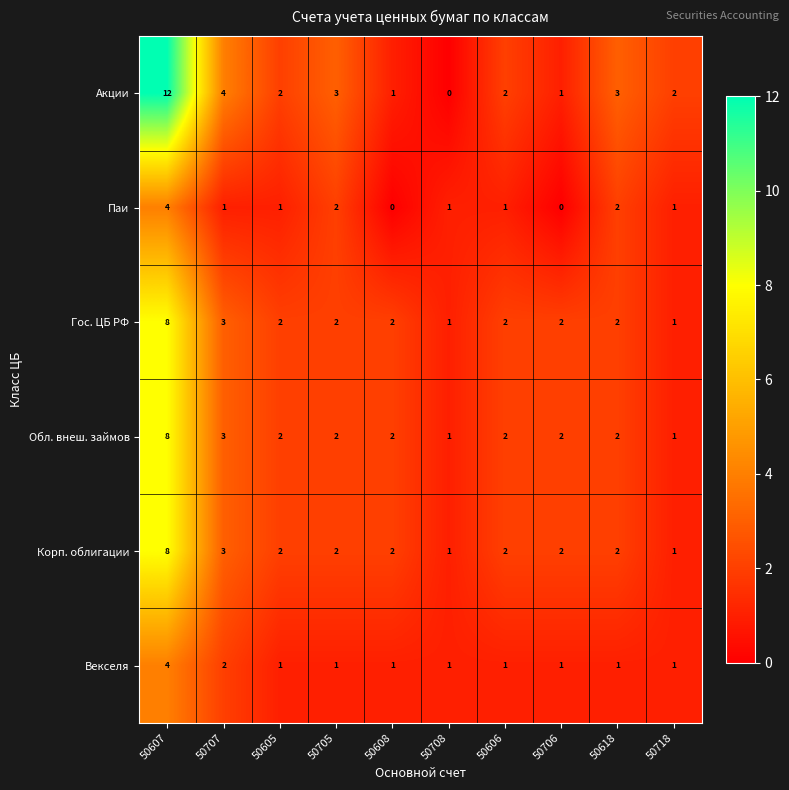

At which label does Гос. ЦБ РФ first exceed 2?

50607